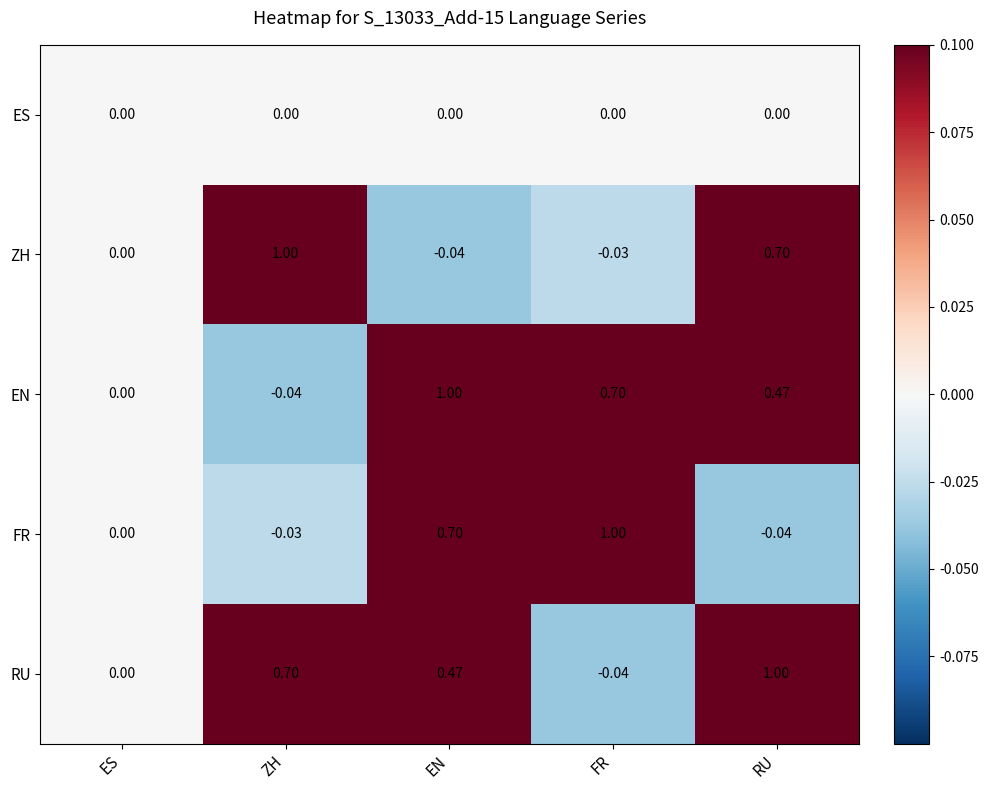

Between ES and EN, which series saw the biggest shift?

EN